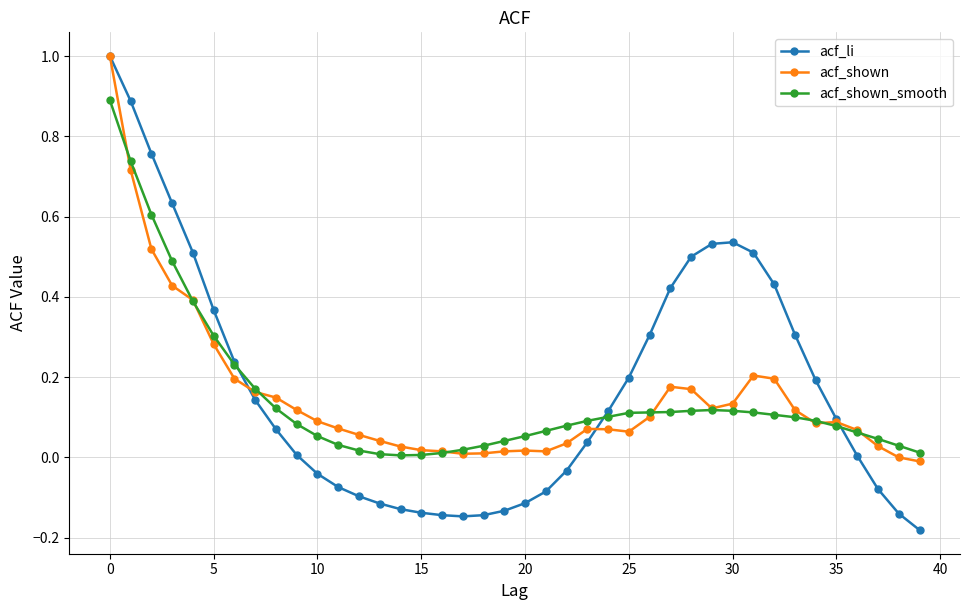

At how many categories does at least one series exceed 0?

40